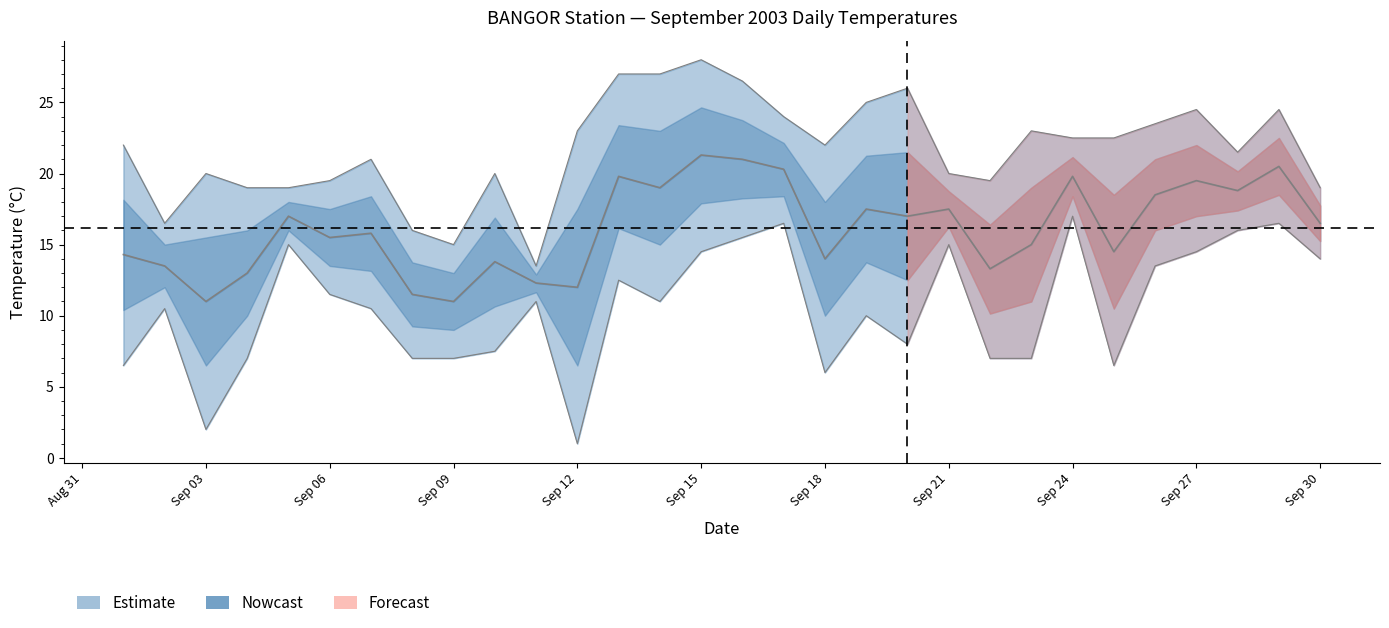

What position from the right is Sep 12?

19